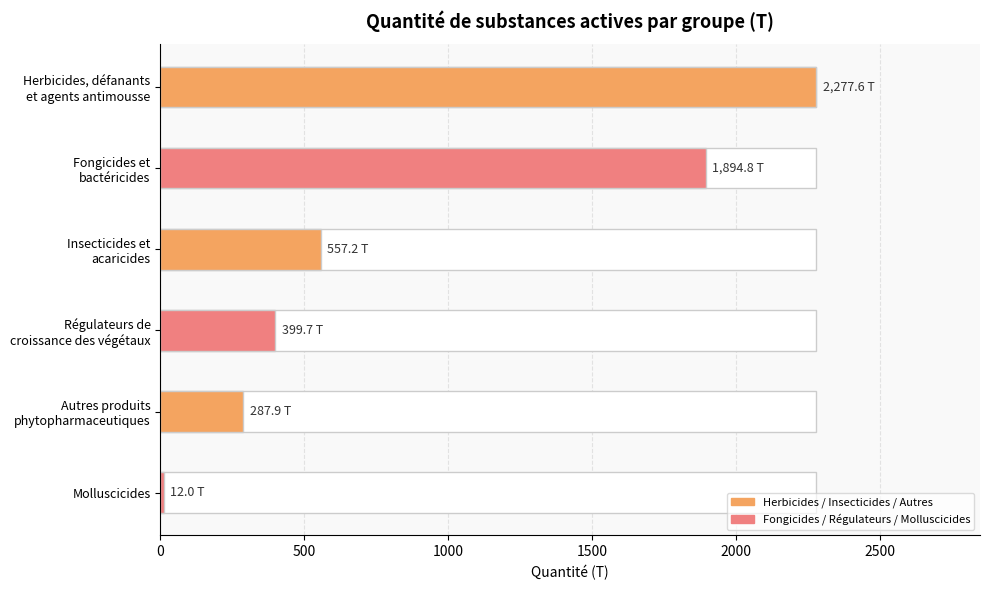

Which category has the highest value across all series?

Herbicides, défanants
et agents antimousse